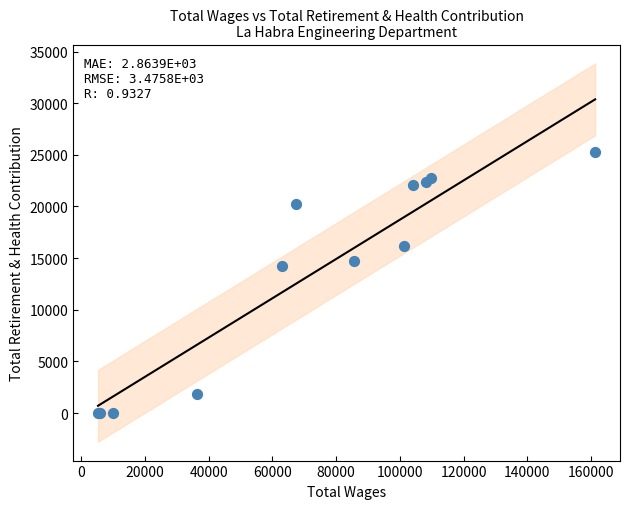

What Y value in the scatter plot is closest to 12621?

14248